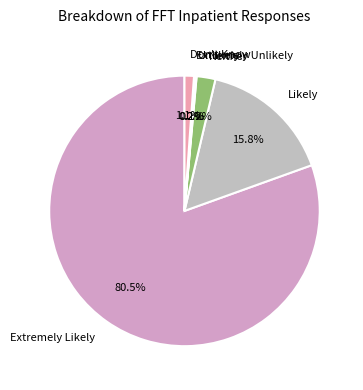

The Likely slice represents 2% of the pie. True or false?

False